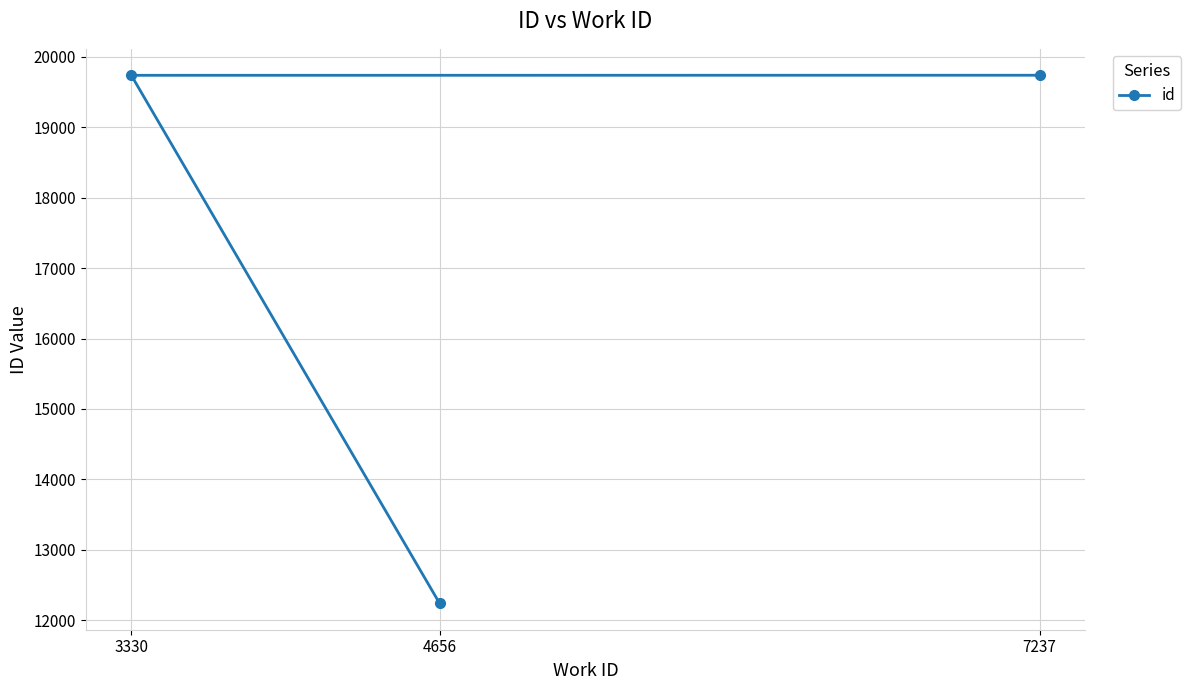

At which label is the value closest to 15989?

3330